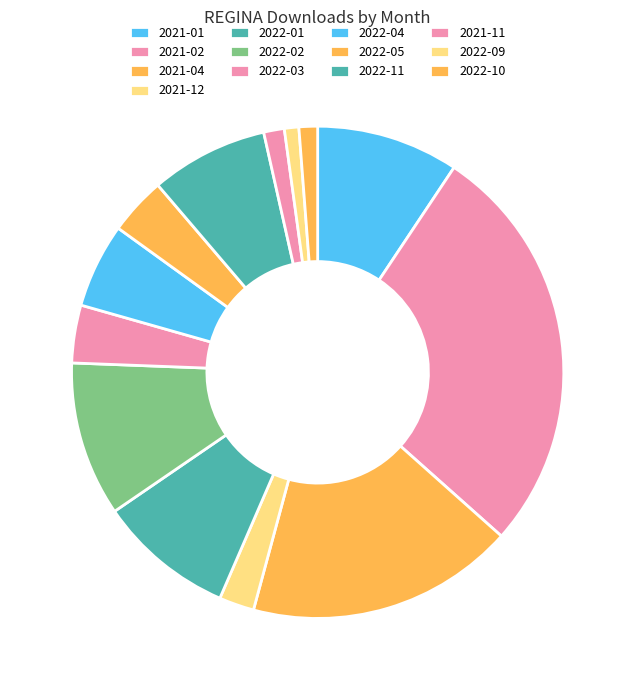

Approximately how many times larger is the value at 2021-02 compared to 2022-10?

22.3